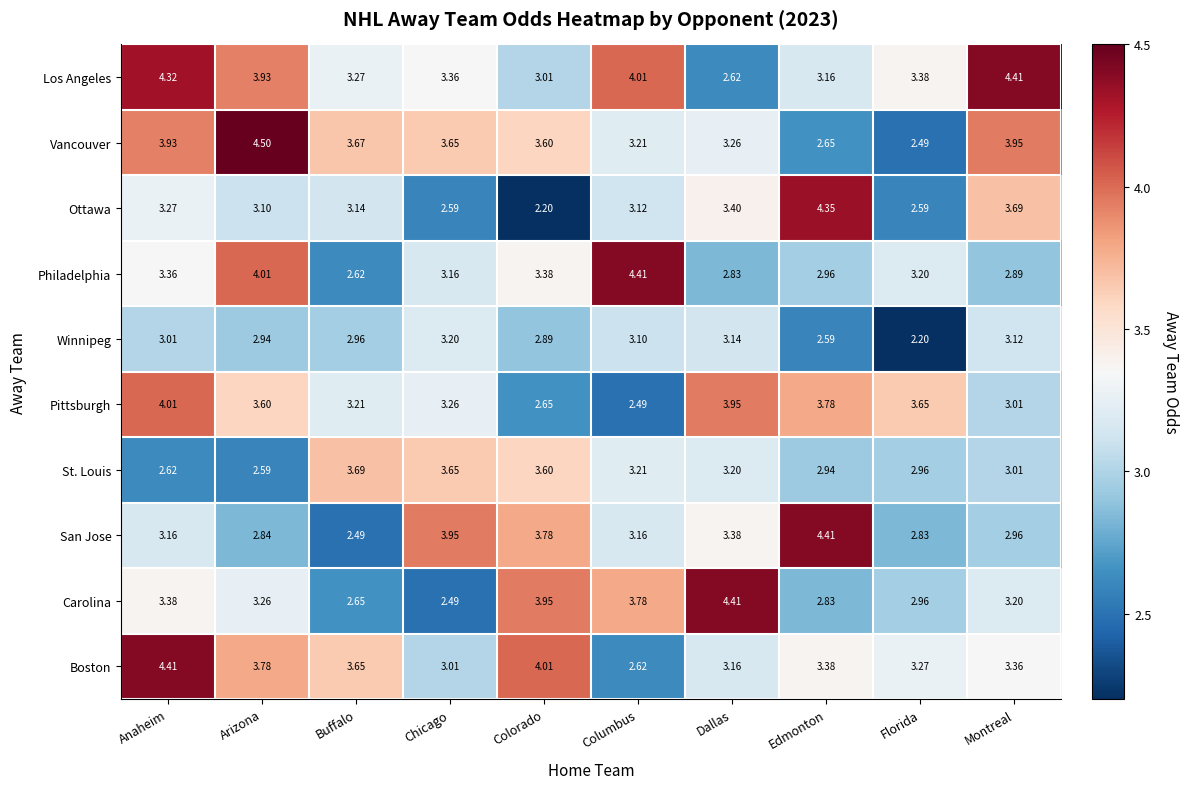

Which series has the widest spread of values?

Ottawa